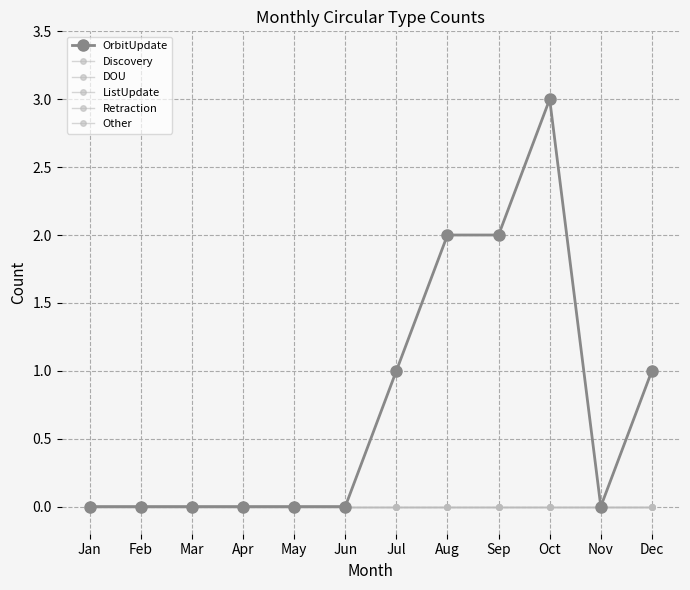

Which series changed the most between Jan and Apr?

OrbitUpdate